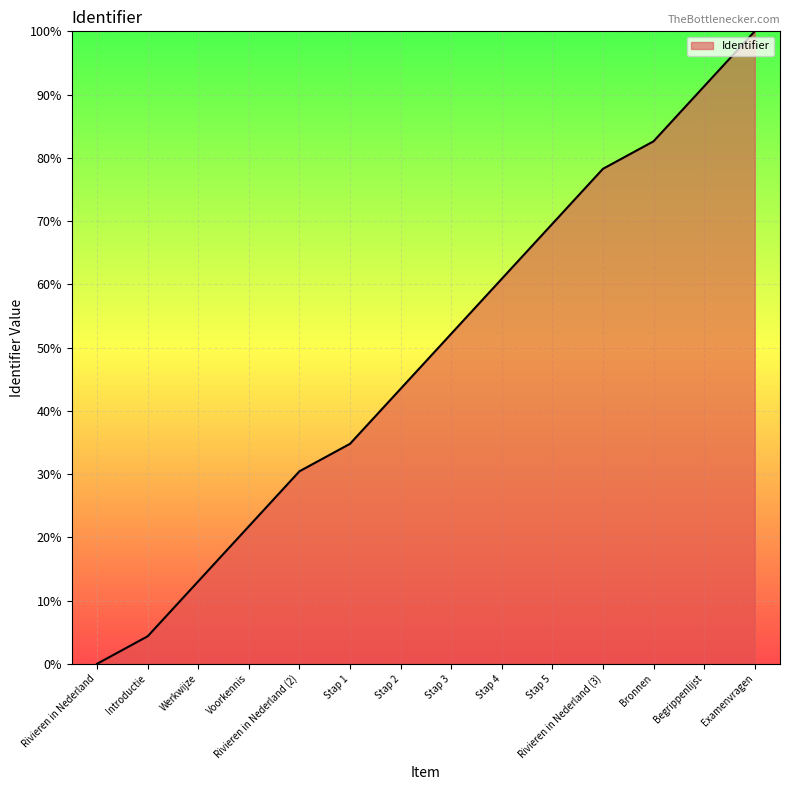

What is the sum of the values at Voorkennis and Werkwijze?

34.8